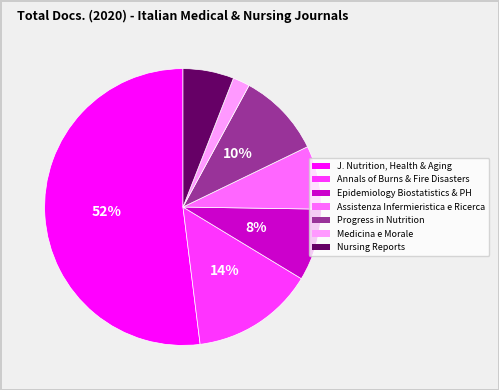

How many slices are in this pie chart?

7